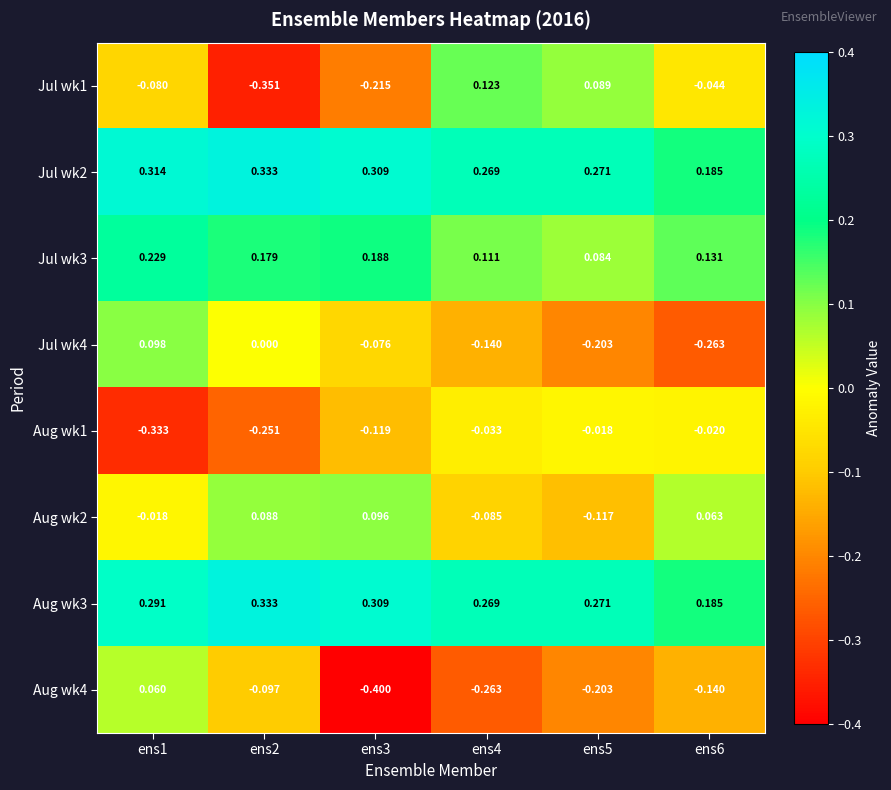

Is the value of Aug wk2 at ens5 greater than the value of Aug wk4 at ens6?

Yes